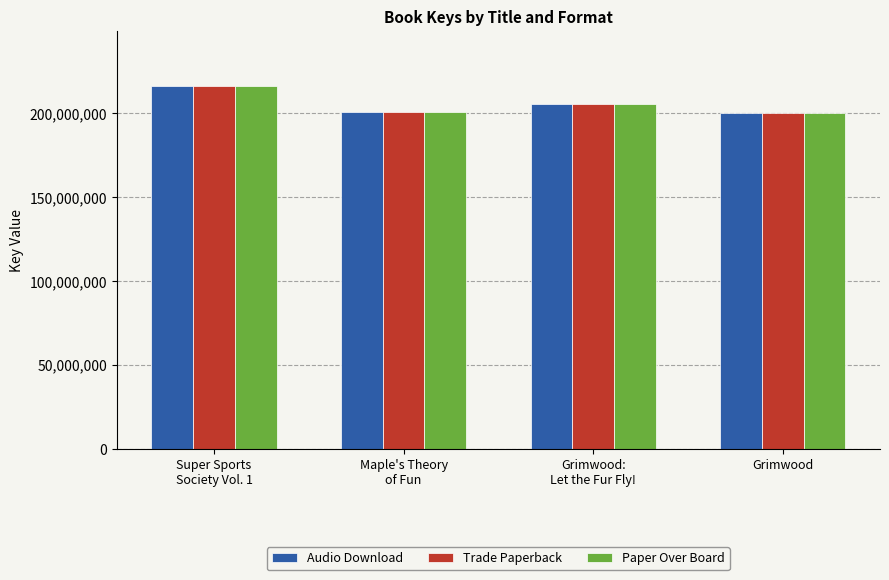

How many data points in Trade Paperback are less than 205584996?

2